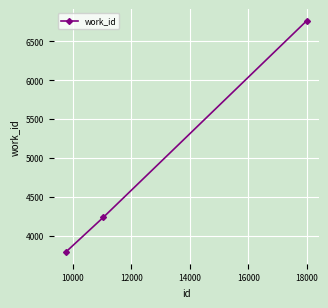

What is the smallest value displayed?

3791